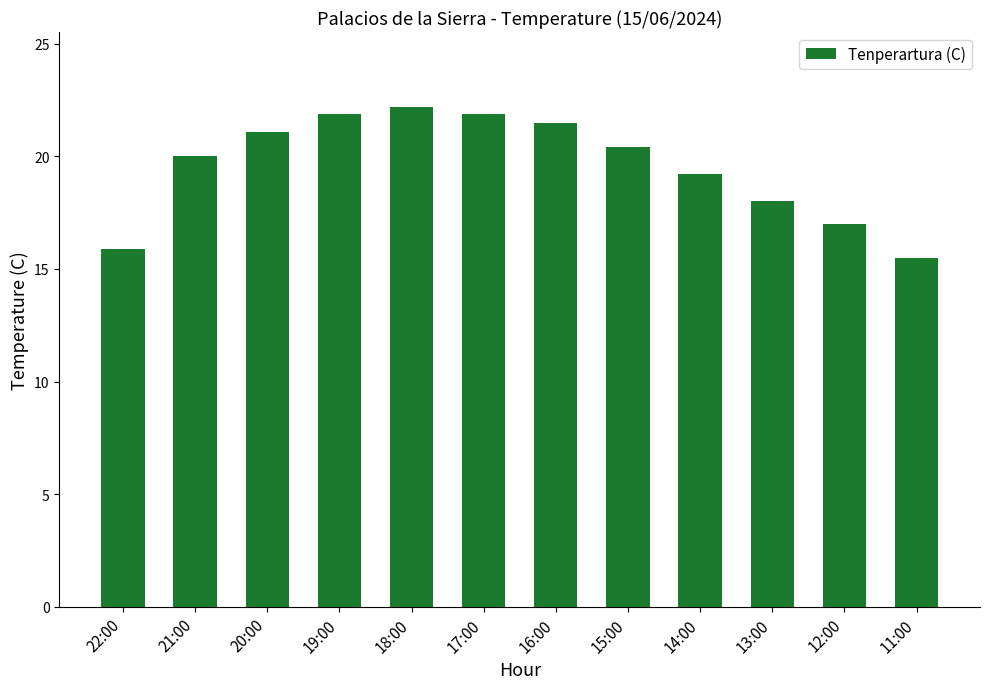

What is the value of the 2nd bar from the left?

20.0